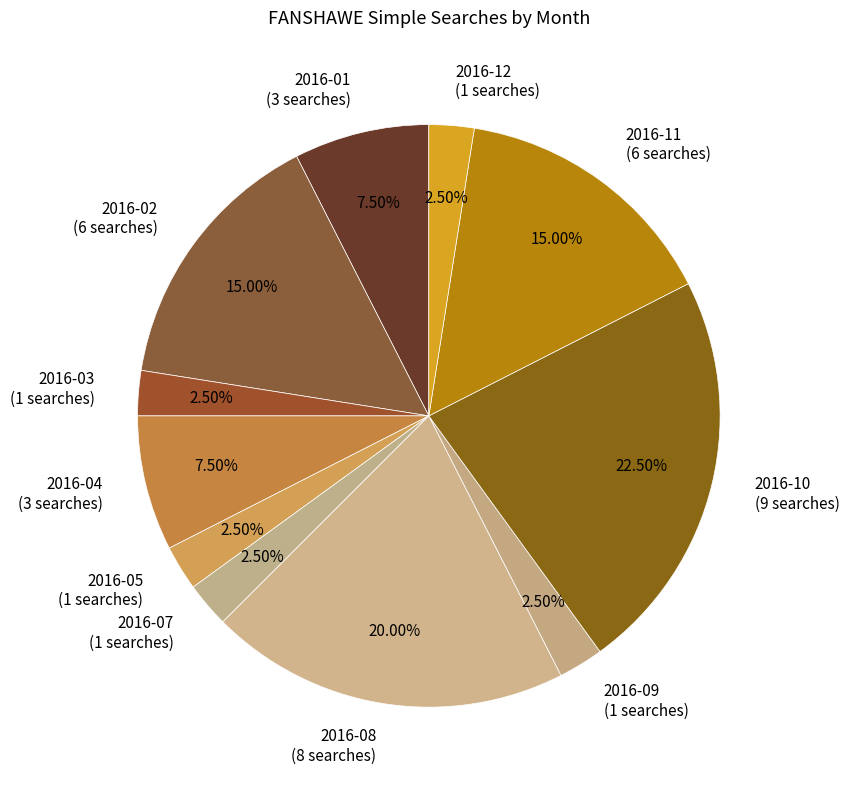

What is the ratio of the value at 2016-02 (6 searches) to the value at 2016-04 (3 searches)?

2.0